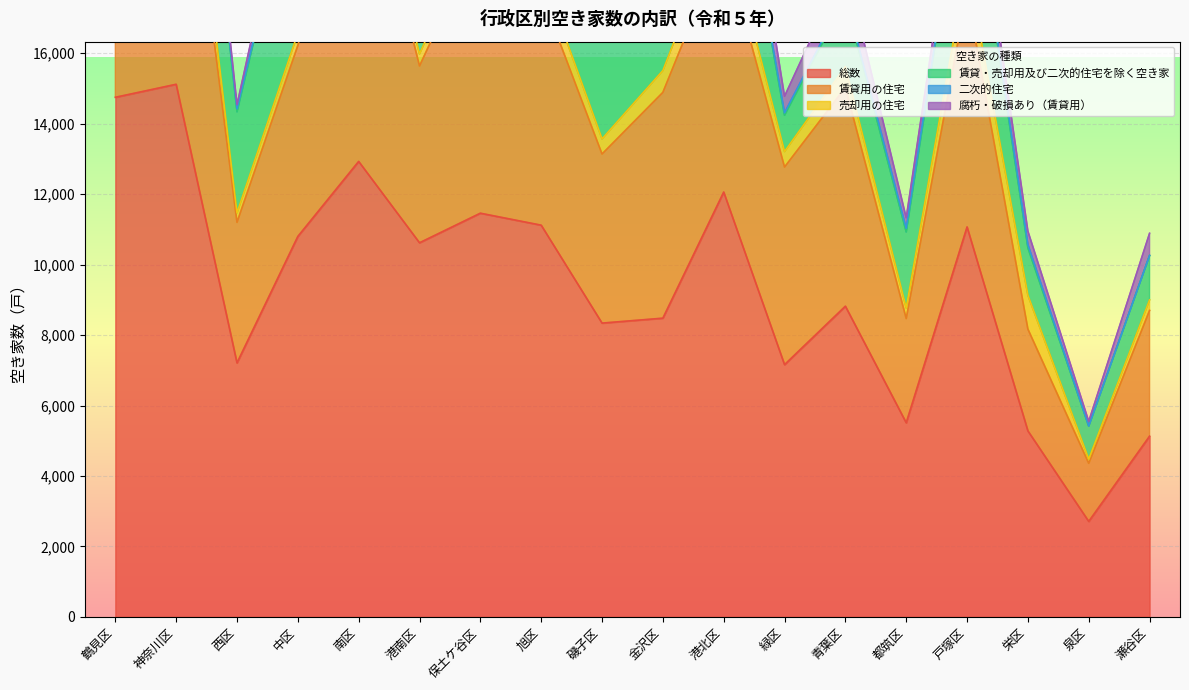

True or false: 二次的住宅 has a value of -88 at 中区.

False